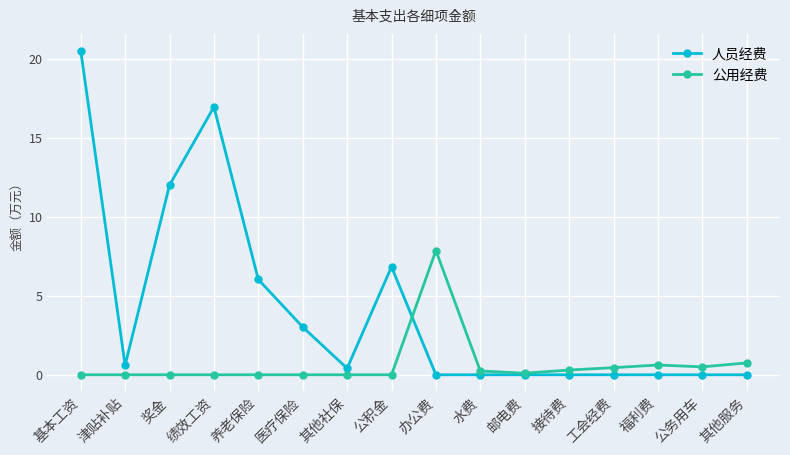

What is the sum of the 人员经费 values at 公积金 and 养老保险?

12.9